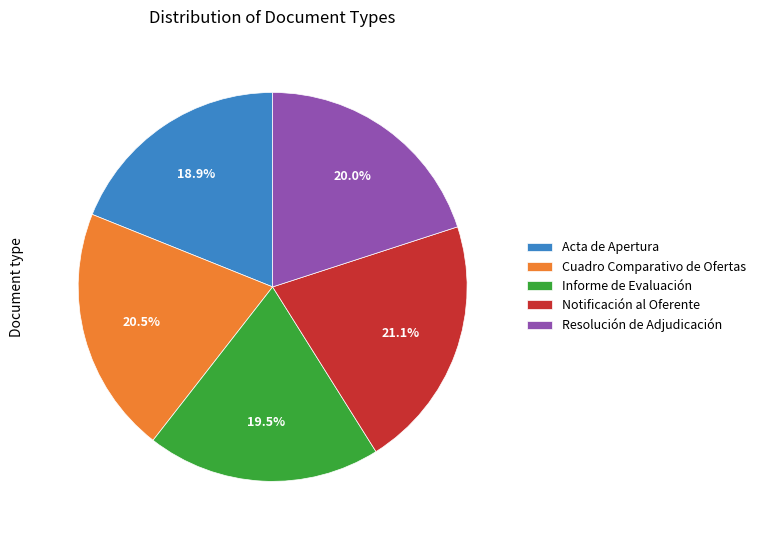

To the nearest percent, what is the average slice percentage?

20%